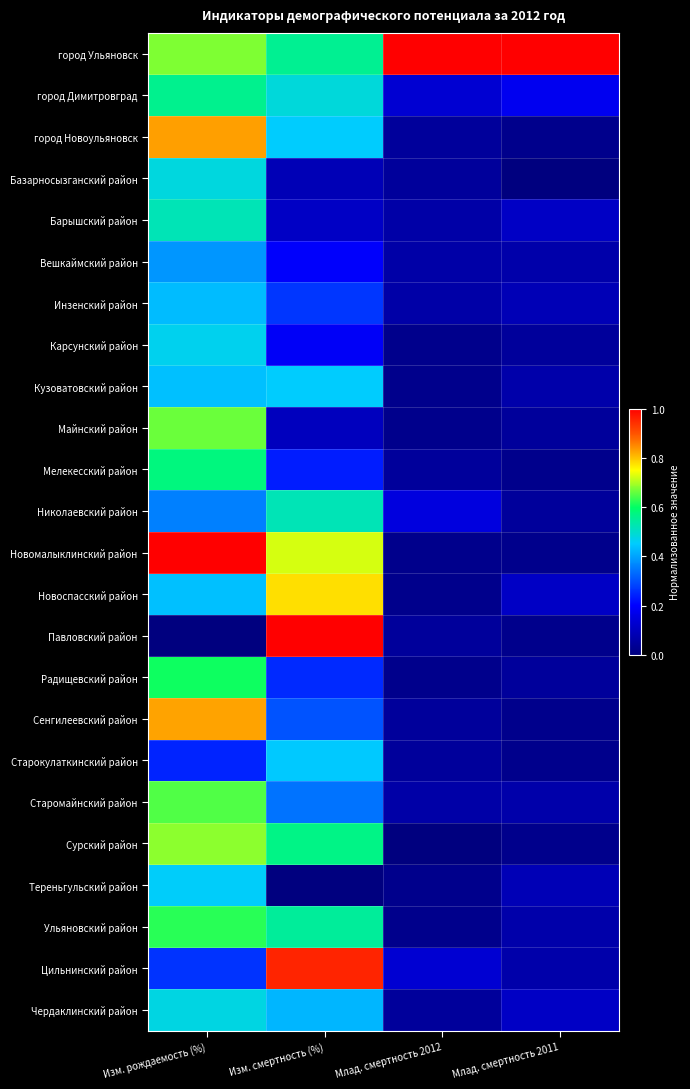

Reading left to right, what are all the values shown in this chart?

город Ульяновск: Изм. рождаемость (%)=0.7	Изм. смертность (%)=0.6	Млад. смертность 2012=1.0	Млад. смертность 2011=1.0
город Димитровград: Изм. рождаемость (%)=0.6	Изм. смертность (%)=0.5	Млад. смертность 2012=0.1	Млад. смертность 2011=0.2
город Новоульяновск: Изм. рождаемость (%)=0.8	Изм. смертность (%)=0.5	Млад. смертность 2012=0.0	Млад. смертность 2011=0.0
Базарносызганский район: Изм. рождаемость (%)=0.5	Изм. смертность (%)=0.1	Млад. смертность 2012=0.0	Млад. смертность 2011=0.0
Барышский район: Изм. рождаемость (%)=0.5	Изм. смертность (%)=0.1	Млад. смертность 2012=0.1	Млад. смертность 2011=0.1
Вешкаймский район: Изм. рождаемость (%)=0.4	Изм. смертность (%)=0.2	Млад. смертность 2012=0.1	Млад. смертность 2011=0.1
Инзенский район: Изм. рождаемость (%)=0.4	Изм. смертность (%)=0.3	Млад. смертность 2012=0.1	Млад. смертность 2011=0.1
Карсунский район: Изм. рождаемость (%)=0.5	Изм. смертность (%)=0.2	Млад. смертность 2012=0.0	Млад. смертность 2011=0.0
Кузоватовский район: Изм. рождаемость (%)=0.4	Изм. смертность (%)=0.5	Млад. смертность 2012=0.0	Млад. смертность 2011=0.1
Майнский район: Изм. рождаемость (%)=0.7	Изм. смертность (%)=0.1	Млад. смертность 2012=0.0	Млад. смертность 2011=0.0
Мелекесский район: Изм. рождаемость (%)=0.6	Изм. смертность (%)=0.2	Млад. смертность 2012=0.0	Млад. смертность 2011=0.0
Николаевский район: Изм. рождаемость (%)=0.4	Изм. смертность (%)=0.5	Млад. смертность 2012=0.2	Млад. смертность 2011=0.0
Новомалыклинский район: Изм. рождаемость (%)=1.0	Изм. смертность (%)=0.7	Млад. смертность 2012=0.0	Млад. смертность 2011=0.0
Новоспасский район: Изм. рождаемость (%)=0.4	Изм. смертность (%)=0.8	Млад. смертность 2012=0.0	Млад. смертность 2011=0.1
Павловский район: Изм. рождаемость (%)=0.0	Изм. смертность (%)=1.0	Млад. смертность 2012=0.0	Млад. смертность 2011=0.0
Радищевский район: Изм. рождаемость (%)=0.6	Изм. смертность (%)=0.3	Млад. смертность 2012=0.0	Млад. смертность 2011=0.0
Сенгилеевский район: Изм. рождаемость (%)=0.8	Изм. смертность (%)=0.3	Млад. смертность 2012=0.0	Млад. смертность 2011=0.0
Старокулаткинский район: Изм. рождаемость (%)=0.2	Изм. смертность (%)=0.4	Млад. смертность 2012=0.0	Млад. смертность 2011=0.0
Старомайнский район: Изм. рождаемость (%)=0.6	Изм. смертность (%)=0.3	Млад. смертность 2012=0.1	Млад. смертность 2011=0.1
Сурский район: Изм. рождаемость (%)=0.7	Изм. смертность (%)=0.6	Млад. смертность 2012=0.0	Млад. смертность 2011=0.0
Тереньгульский район: Изм. рождаемость (%)=0.5	Изм. смертность (%)=0.0	Млад. смертность 2012=0.0	Млад. смертность 2011=0.1
Ульяновский район: Изм. рождаемость (%)=0.6	Изм. смертность (%)=0.5	Млад. смертность 2012=0.0	Млад. смертность 2011=0.1
Цильнинский район: Изм. рождаемость (%)=0.3	Изм. смертность (%)=1.0	Млад. смертность 2012=0.1	Млад. смертность 2011=0.1
Чердаклинский район: Изм. рождаемость (%)=0.5	Изм. смертность (%)=0.4	Млад. смертность 2012=0.0	Млад. смертность 2011=0.1